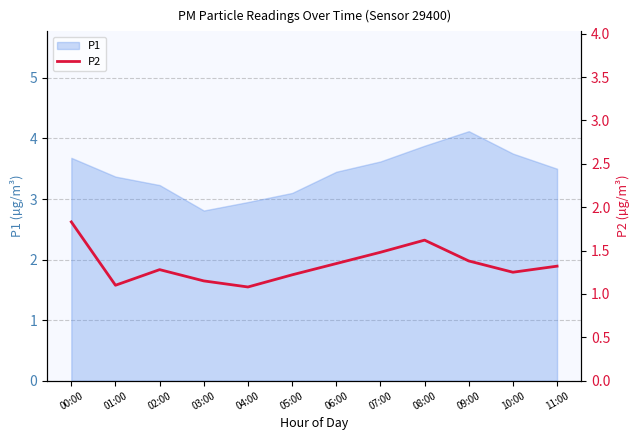

What is the minimum value for P1?

2.8